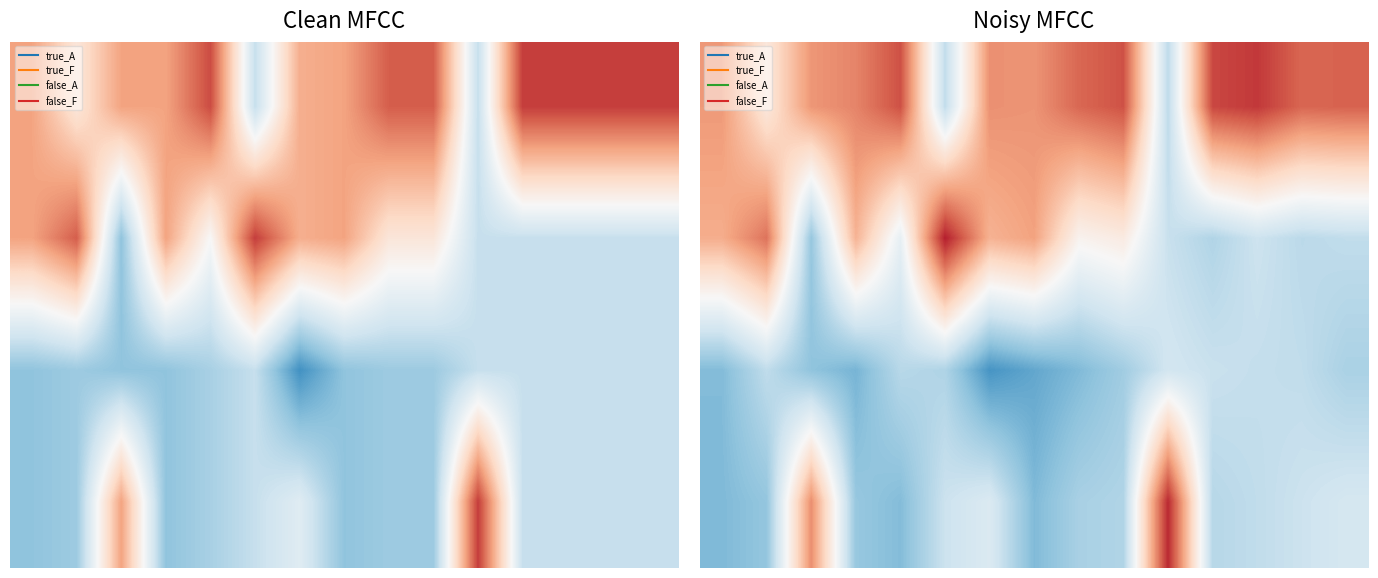

The value of 3.0 at 4 is -1.9. True or false?

False